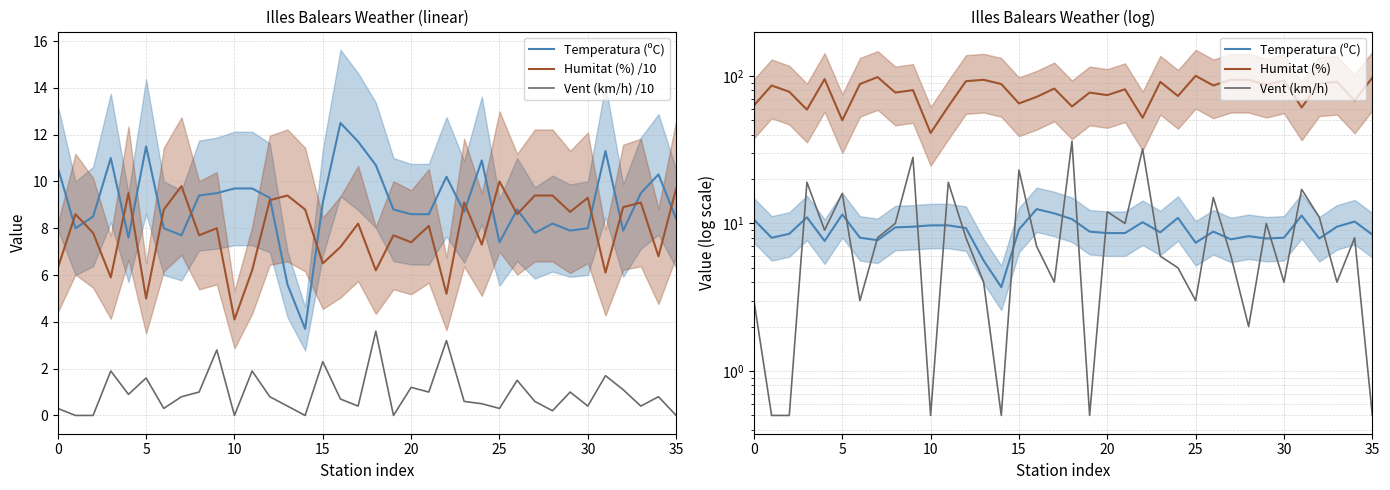

Which series has the widest spread of values?

Humitat (%)